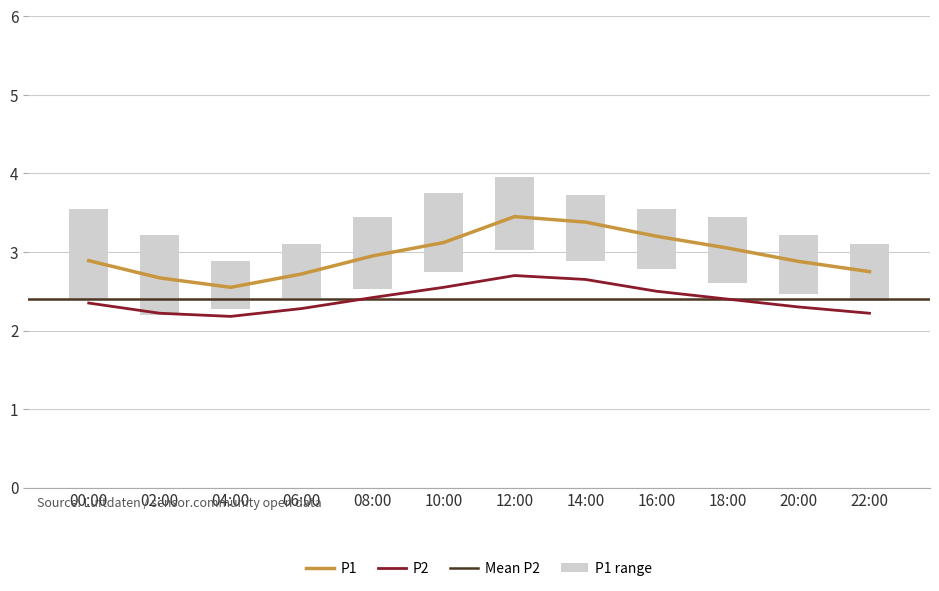

At 20:00, list the series in order from largest to smallest.

P1, P2